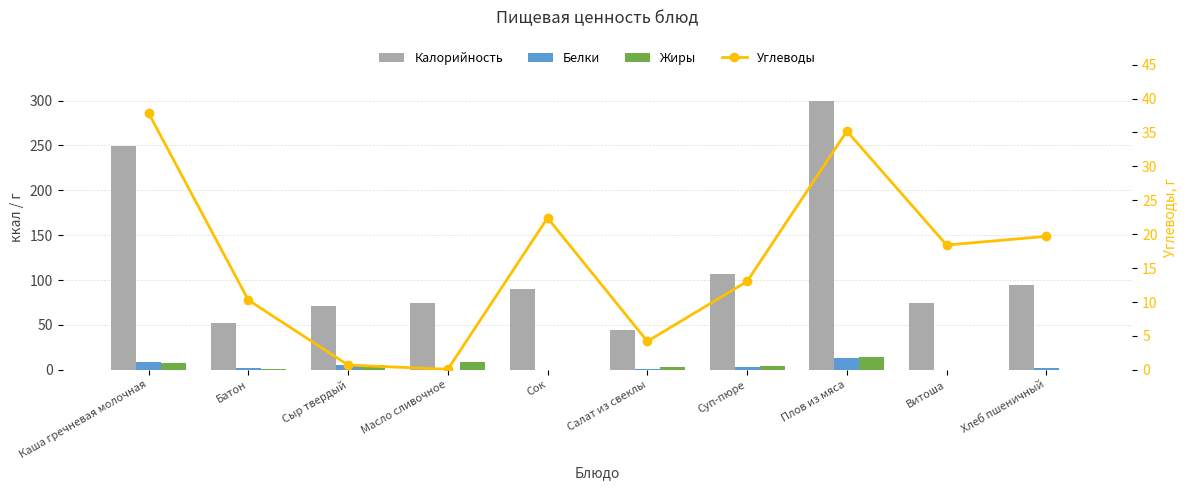

Where does the Углеводы series first go above 18?

Каша гречневая молочная